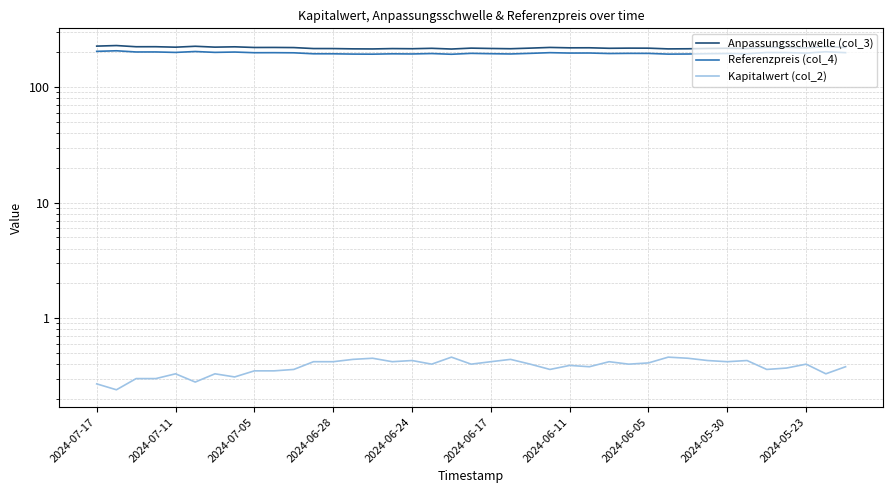

True or false: Referenzpreis (col_4) and Anpassungsschwelle (col_3) cross at least once.

False